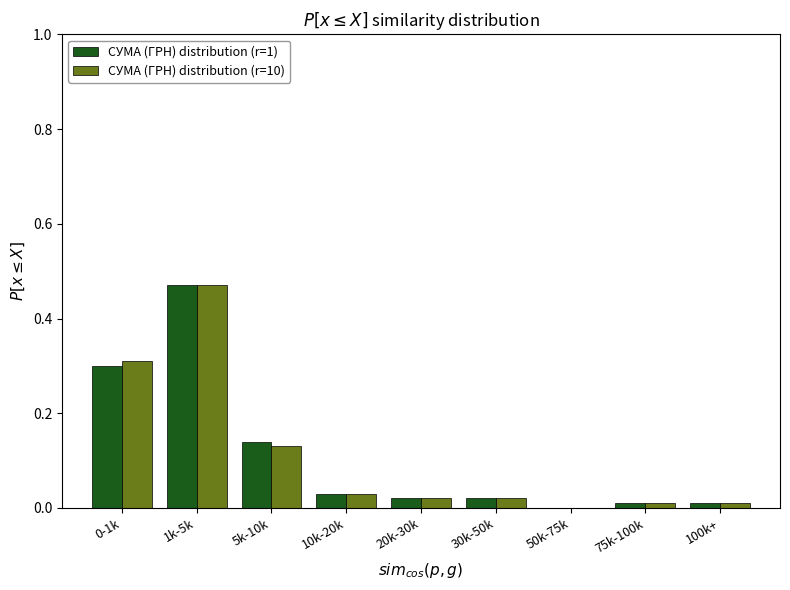

At which category is the sum across all series the highest?

1k-5k